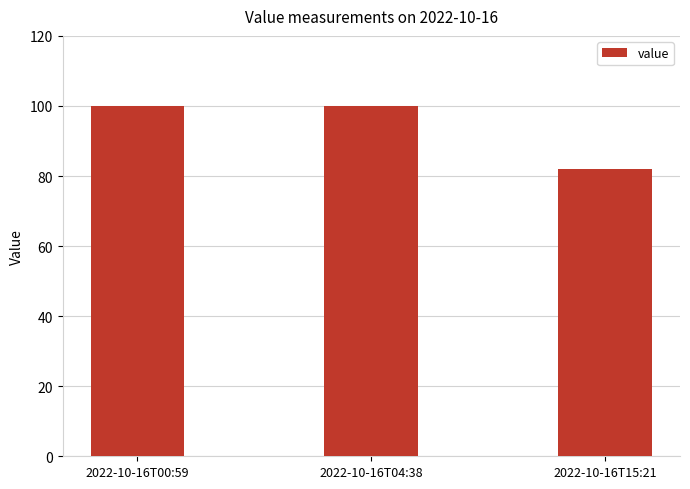

What is the change in value from 2022-10-16T04:38 to 2022-10-16T15:21?

-17.9